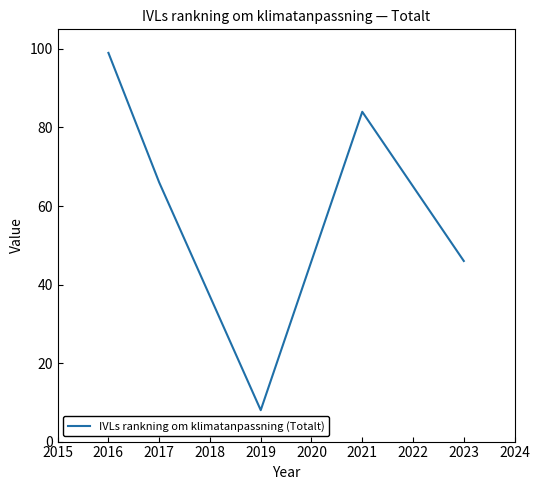

How many distinct data groups are displayed?

1